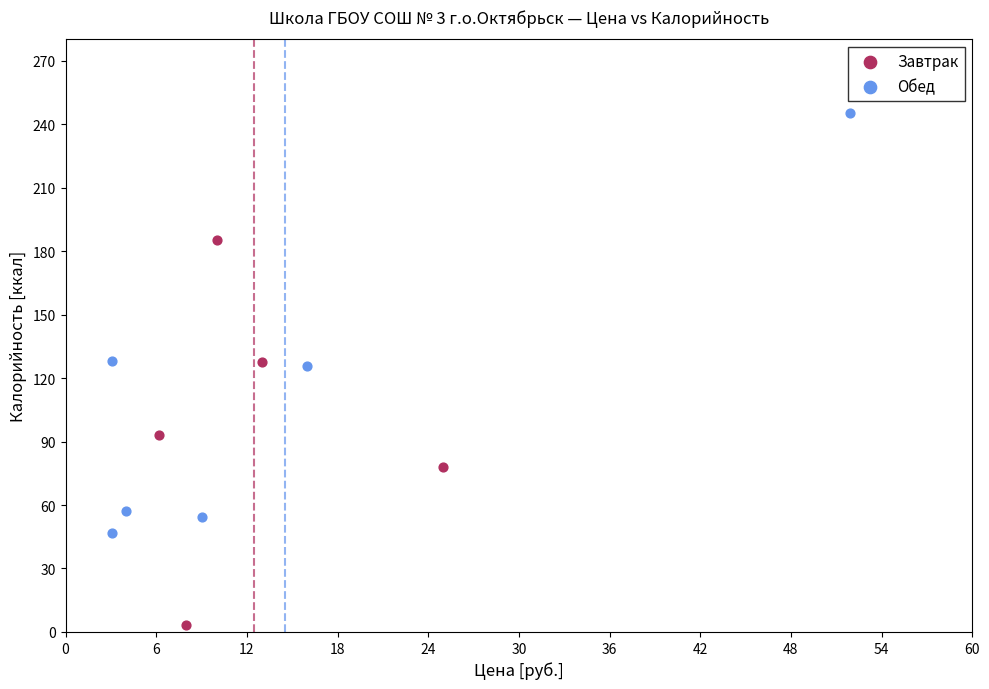

Which series reaches the minimum Y coordinate?

Завтрак